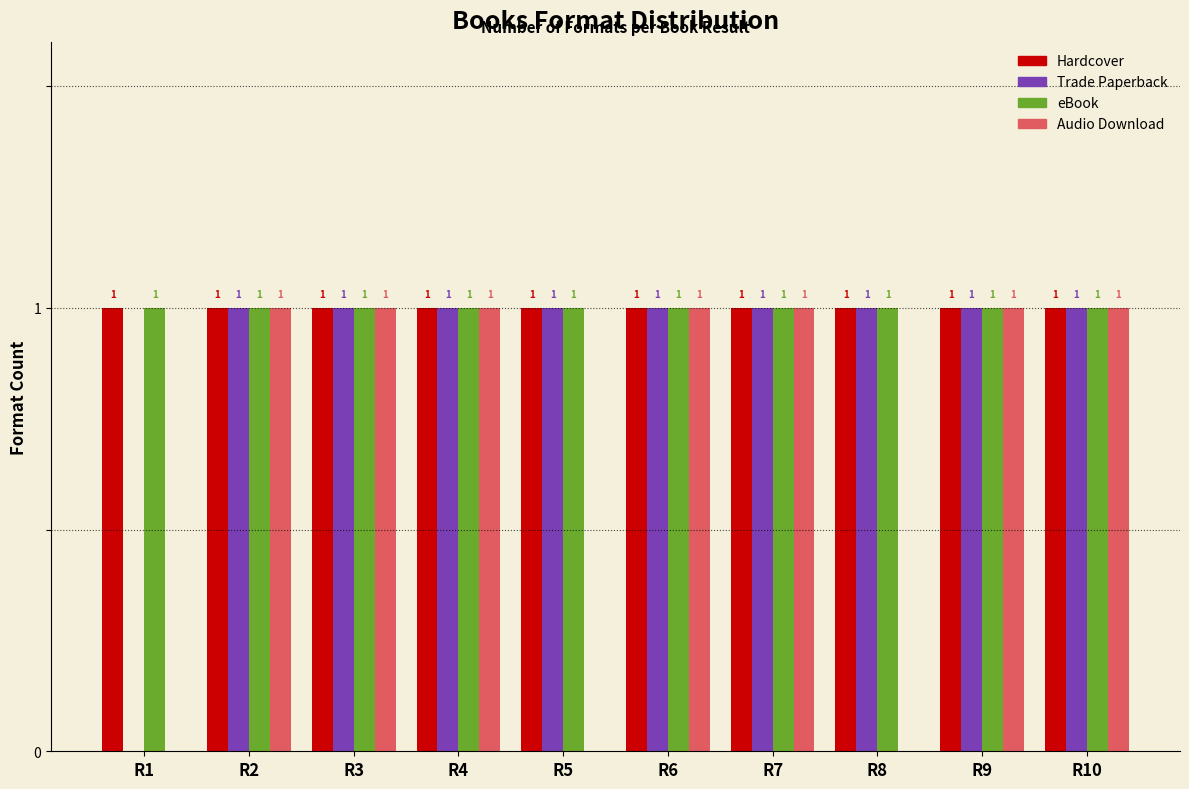

Reading right to left, extract all data points from this chart.

Hardcover: R10=1	R9=1	R8=1	R7=1	R6=1	R5=1	R4=1	R3=1	R2=1	R1=1
Trade Paperback: R10=1	R9=1	R8=1	R7=1	R6=1	R5=1	R4=1	R3=1	R2=1	R1=0
eBook: R10=1	R9=1	R8=1	R7=1	R6=1	R5=1	R4=1	R3=1	R2=1	R1=1
Audio Download: R10=1	R9=1	R8=0	R7=1	R6=1	R5=0	R4=1	R3=1	R2=1	R1=0